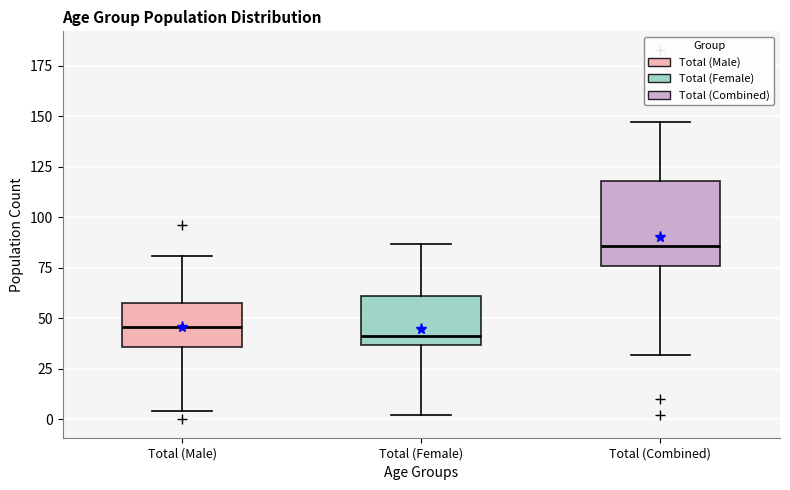

Reading left to right, read every box against the y-axis: the position of its median line, the range the box covers, and the ends of its whiskers. The values are not printed on the chart, so give them approximately, as read against the axis.

Total (Male): median 45, box 35 to 60, whiskers 5 to 80
Total (Female): median 40, box 35 to 60, whiskers 0 to 85
Total (Combined): median 85, box 75 to 120, whiskers 30 to 145